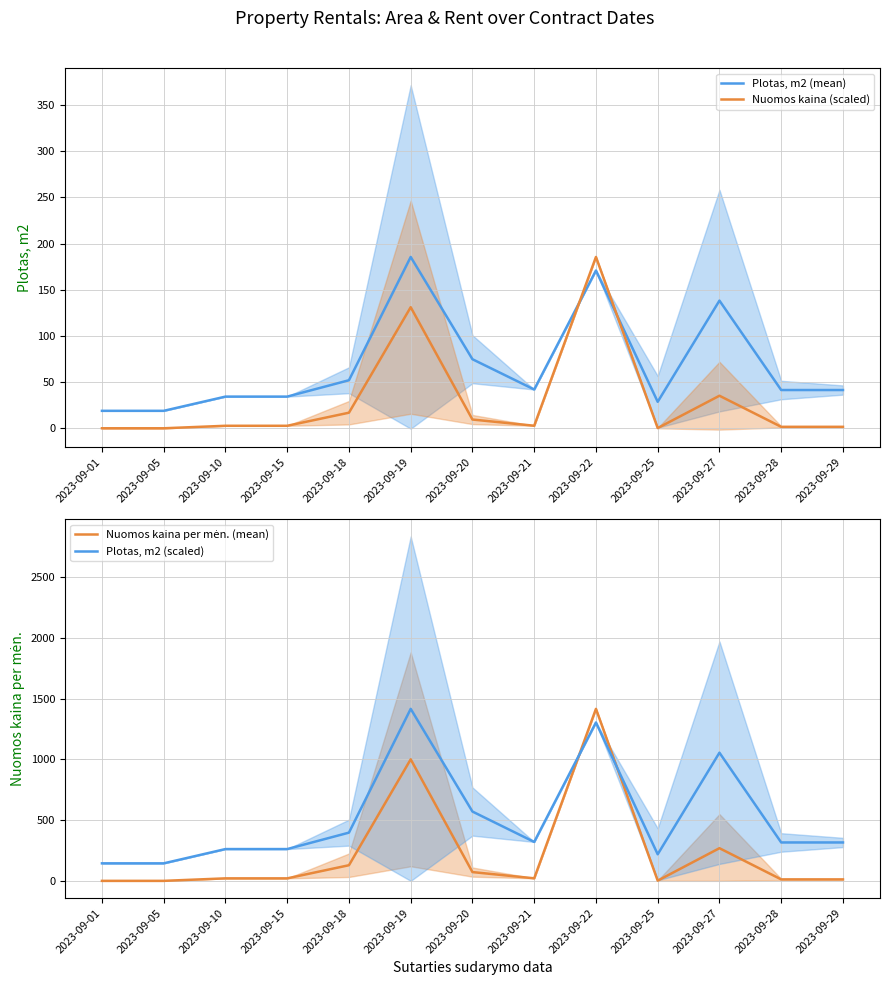

True or false: Nuomos kaina (scaled) has a value of 4.5 at 2023-09-10.

False